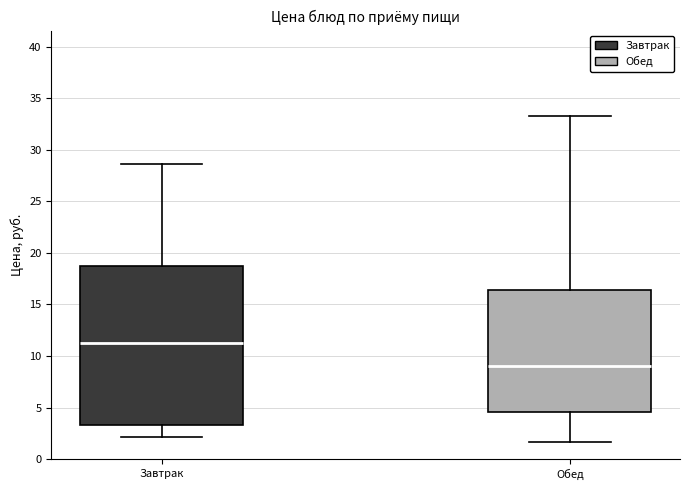

Which box is the tallest, from its lower edge to its upper edge?

Завтрак